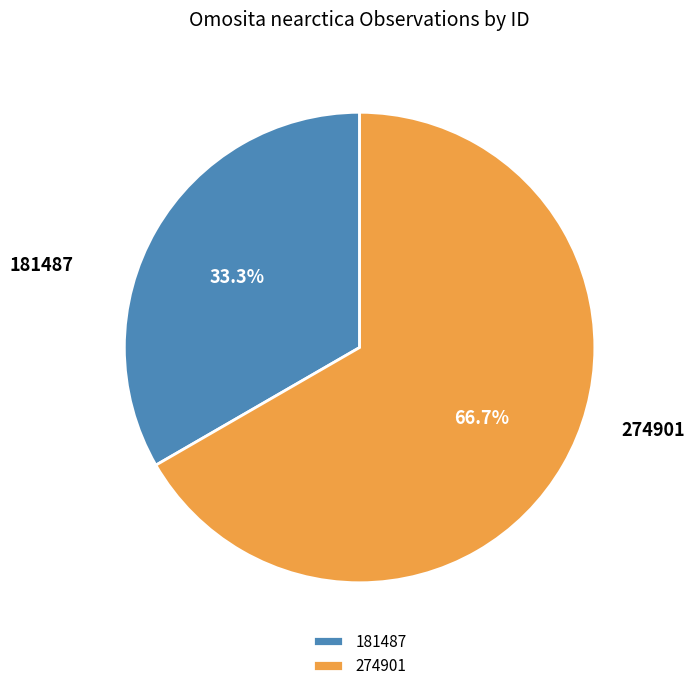

Between 274901 and 181487, which is larger?

274901